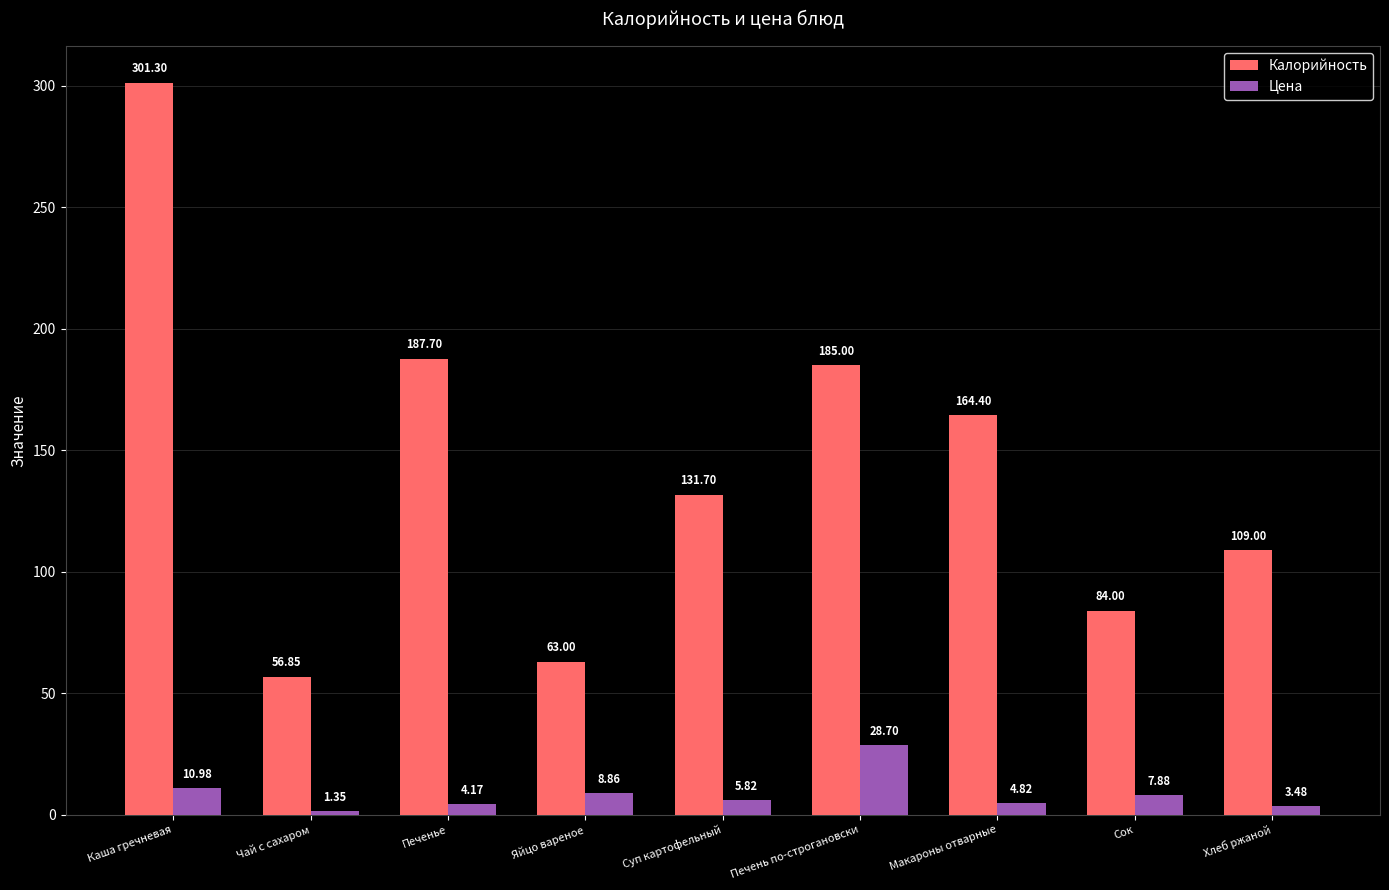

What is the value of the Калорийность bar at the 3rd from the left?

187.7